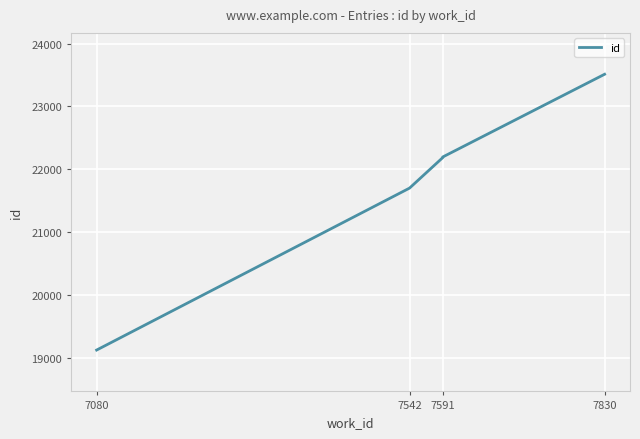

True or false: the data has more than 2 interior local peaks.

False